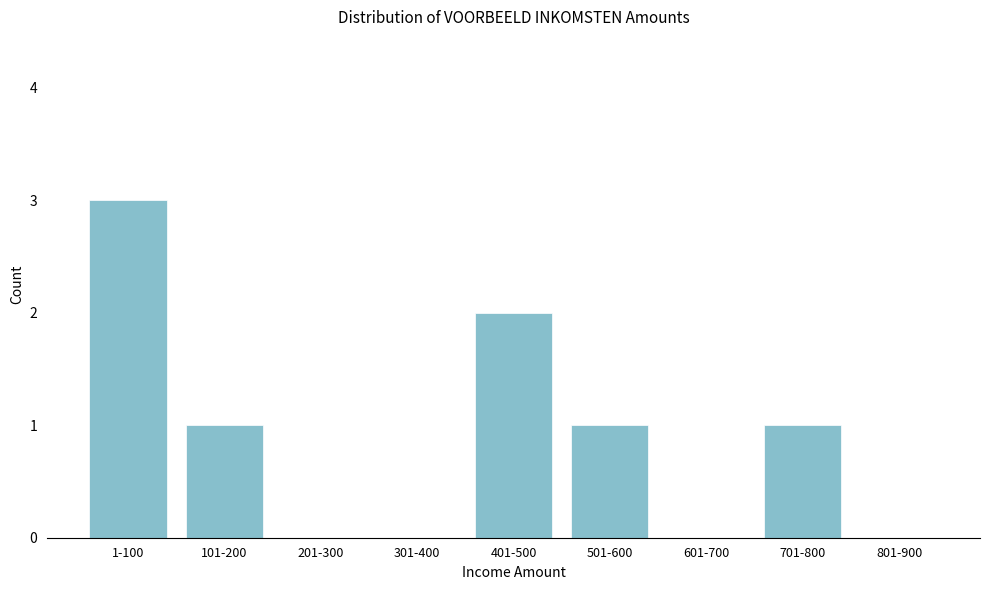

Reading right to left, transcribe all the data shown in this chart.

801-900=0	701-800=1	601-700=0	501-600=1	401-500=2	301-400=0	201-300=0	101-200=1	1-100=3